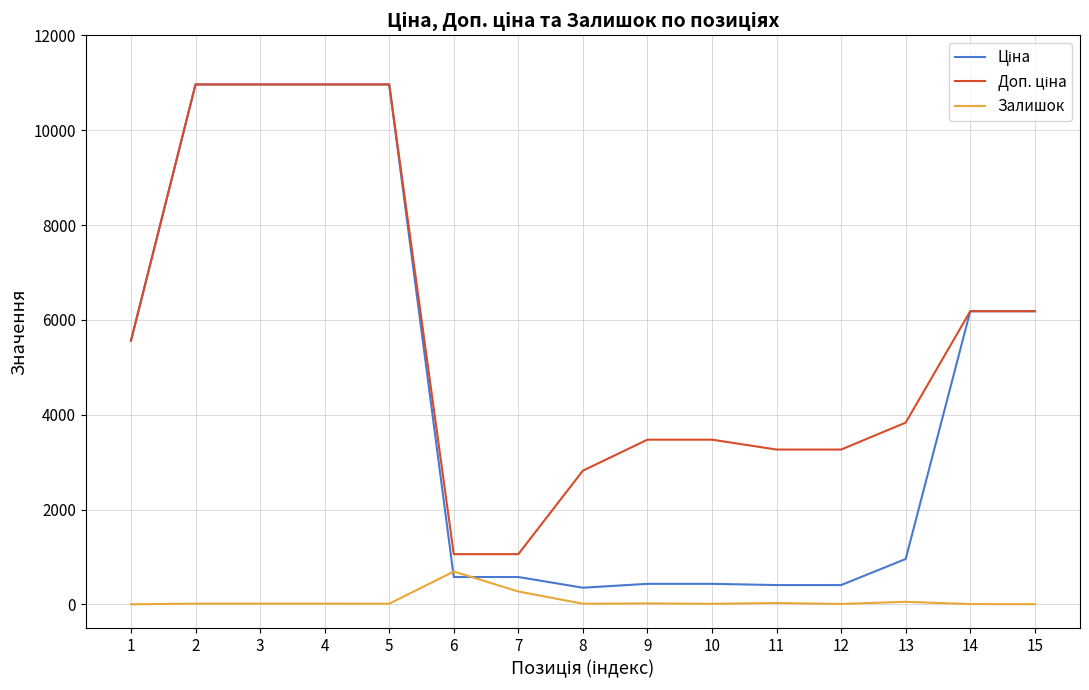

What is the greatest value displayed?

10964.4